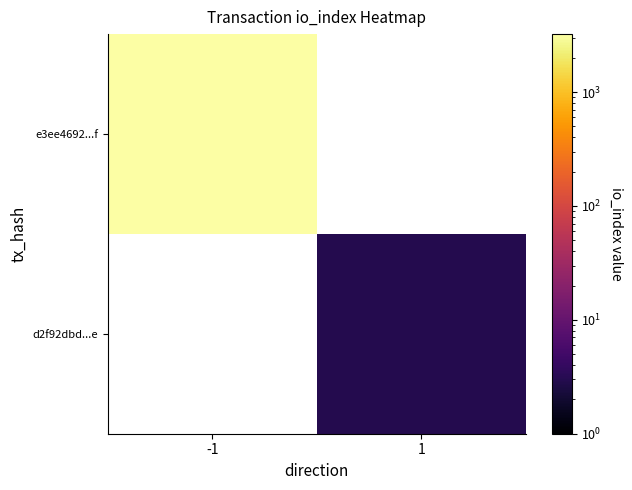

Which label corresponds to the largest value in the chart?

-1